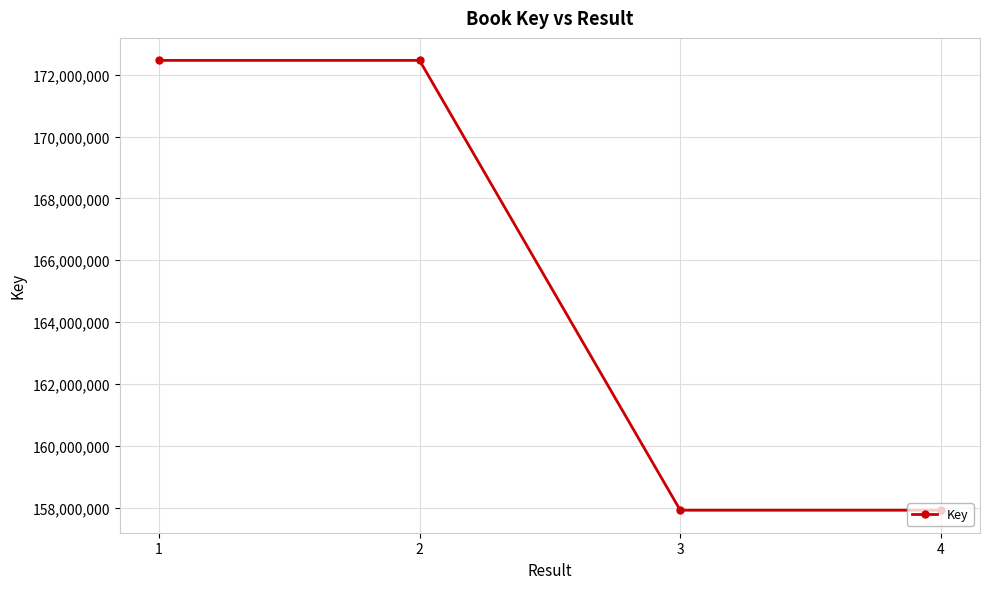

What is the minimum value shown in the chart?

157912178